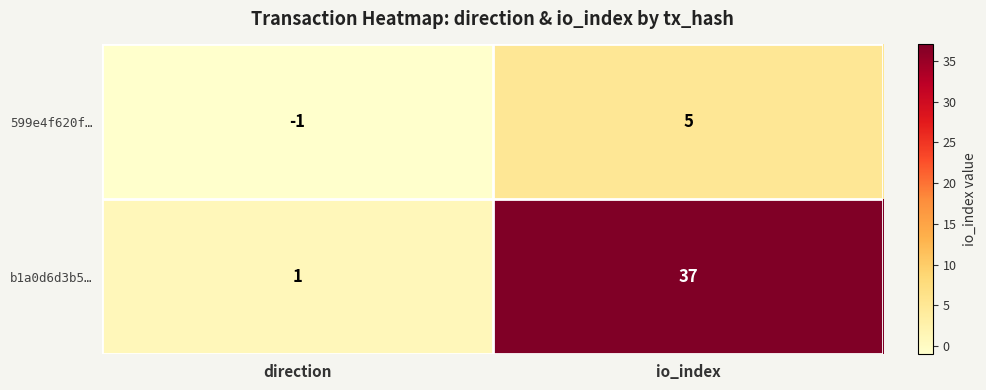

What is the sum of all 599e4f620f… values?

4